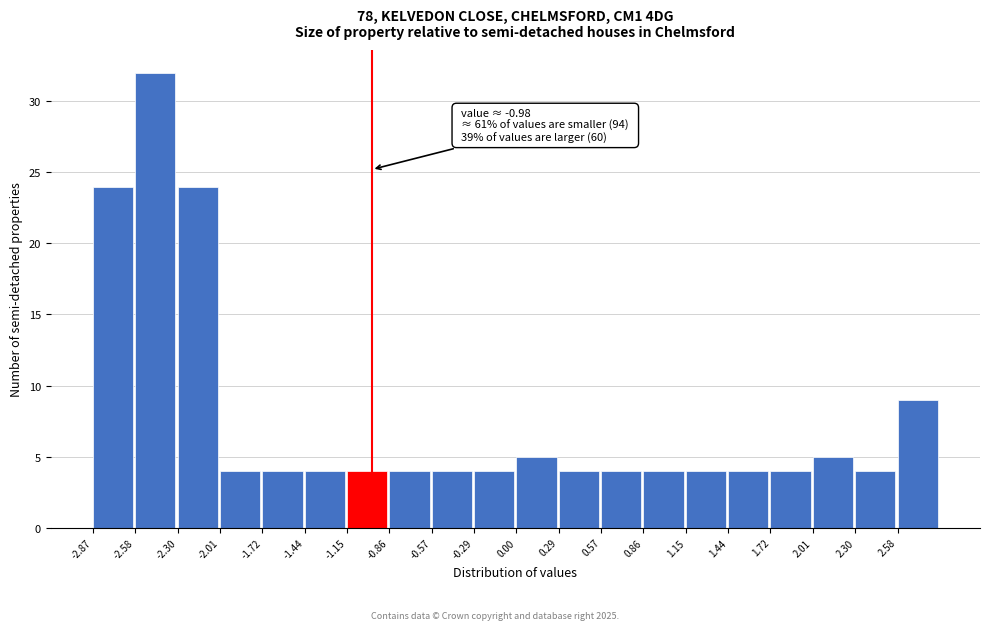

Which range on the x-axis has the tallest bar?

-2.60 to -2.30